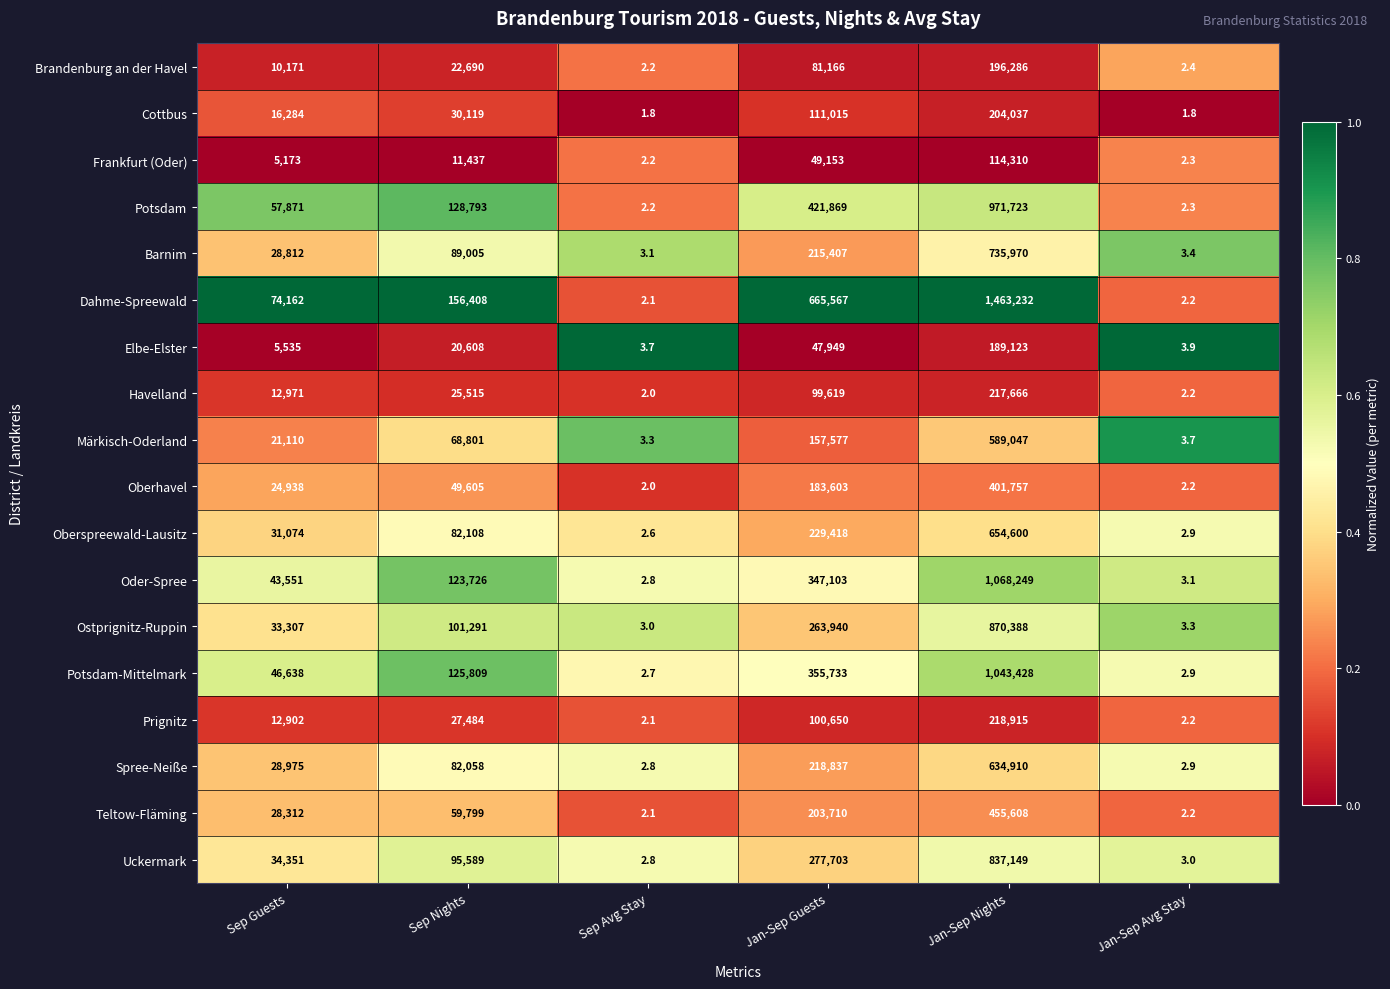

What is the maximum value shown in the chart?

1463232.0